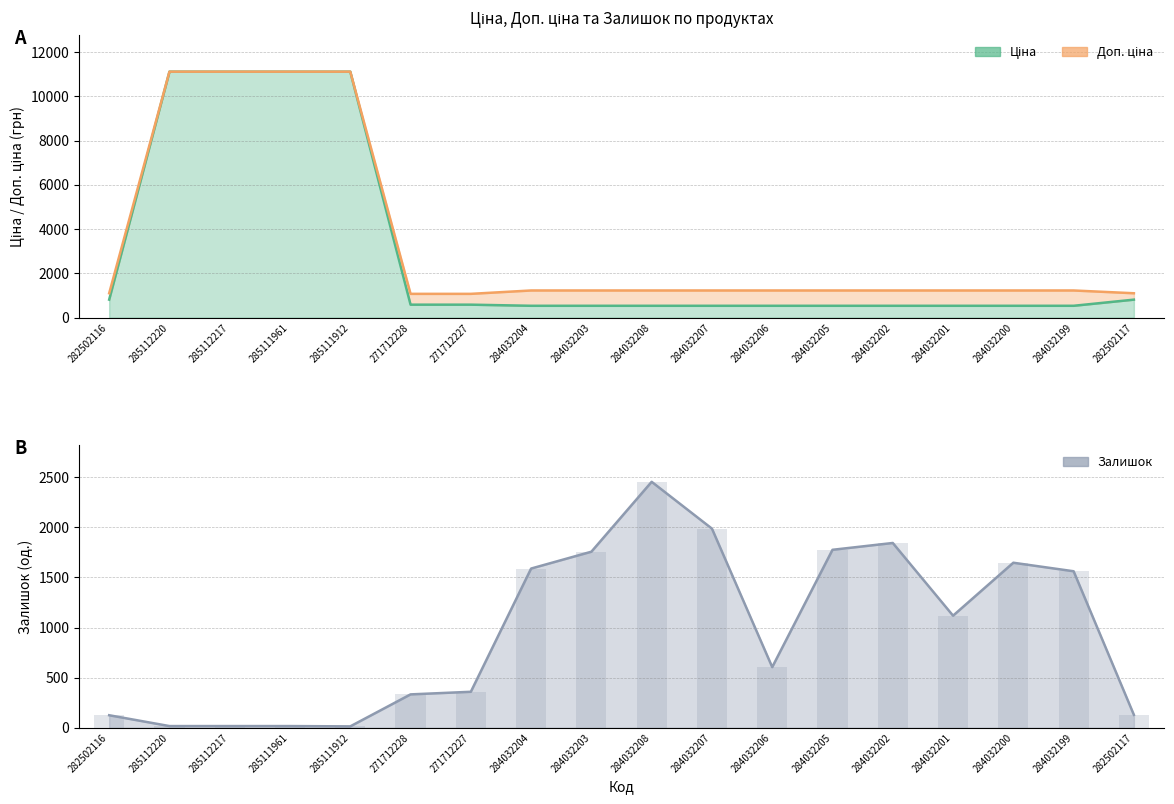

What is the average value of the Доп. ціна series?

3393.2